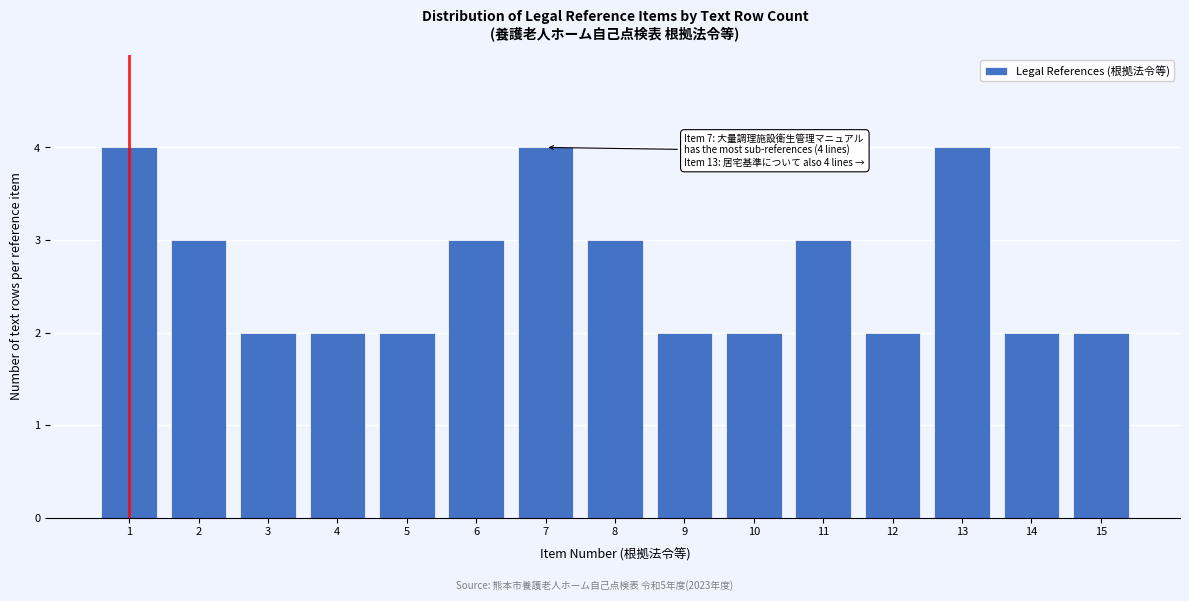

Reading left to right, extract all data points from this chart.

1=4	2=3	3=2	4=2	5=2	6=3	7=4	8=3	9=2	10=2	11=3	12=2	13=4	14=2	15=2